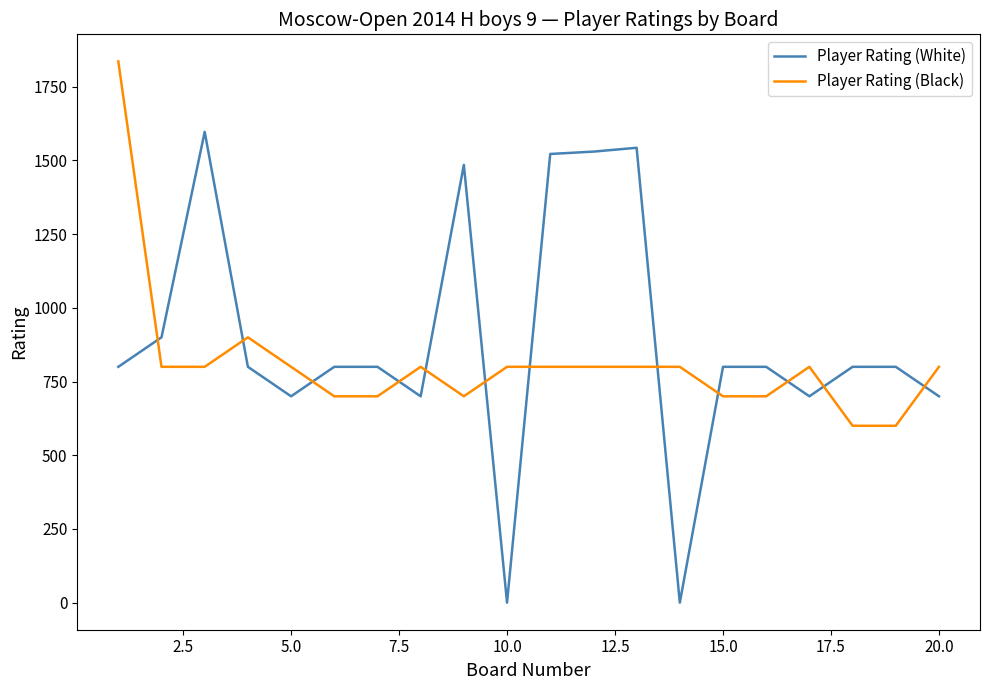

How many categories are shown in the chart?

20